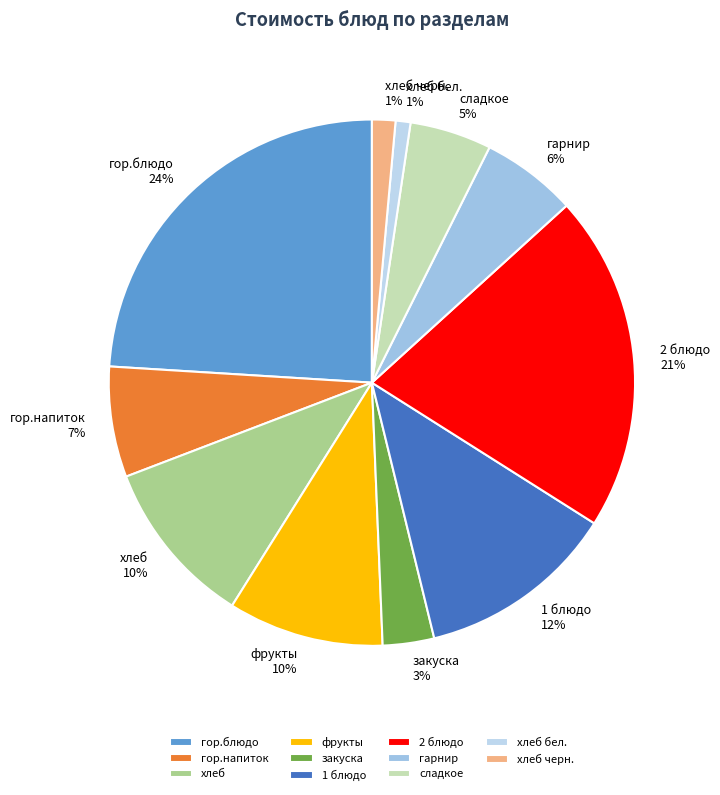

How many slices are in this pie chart?

11